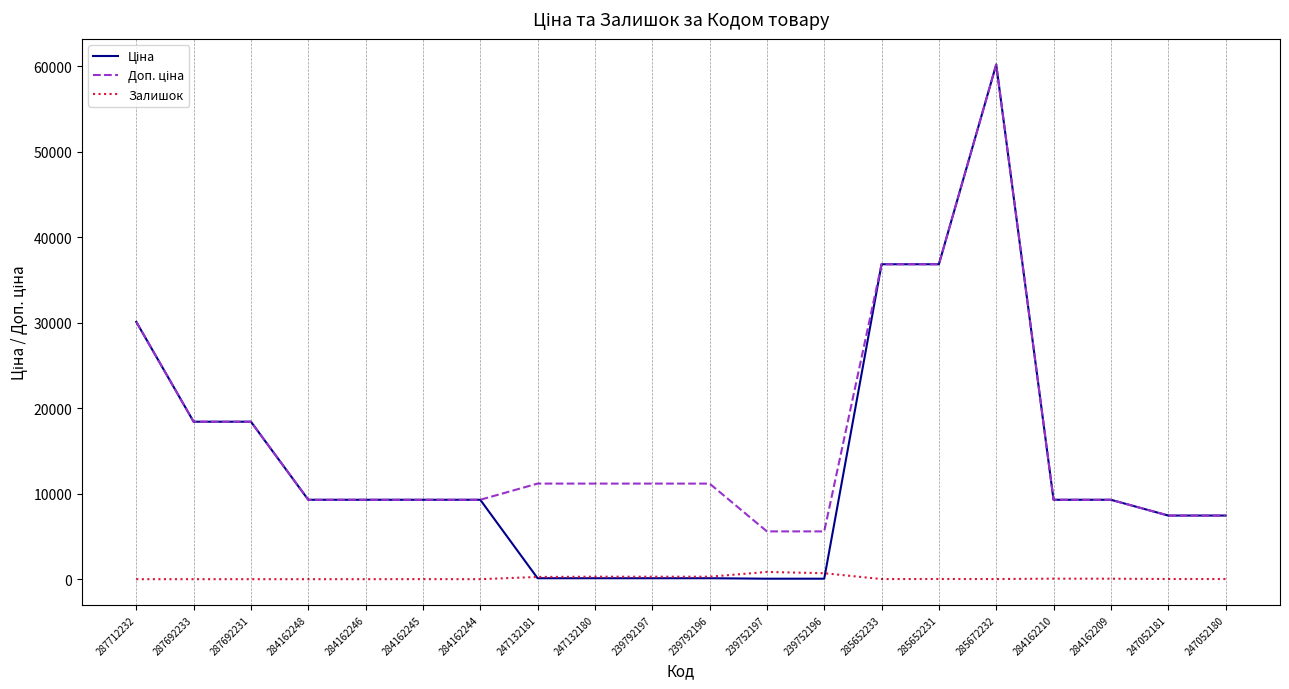

What is the greatest value displayed?

60205.6